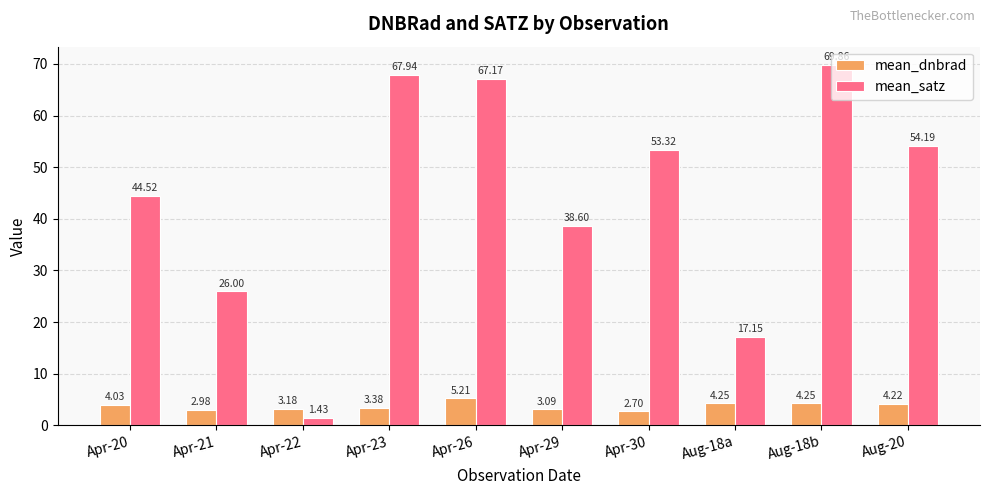

What are all the series names shown in the legend?

mean_dnbrad, mean_satz